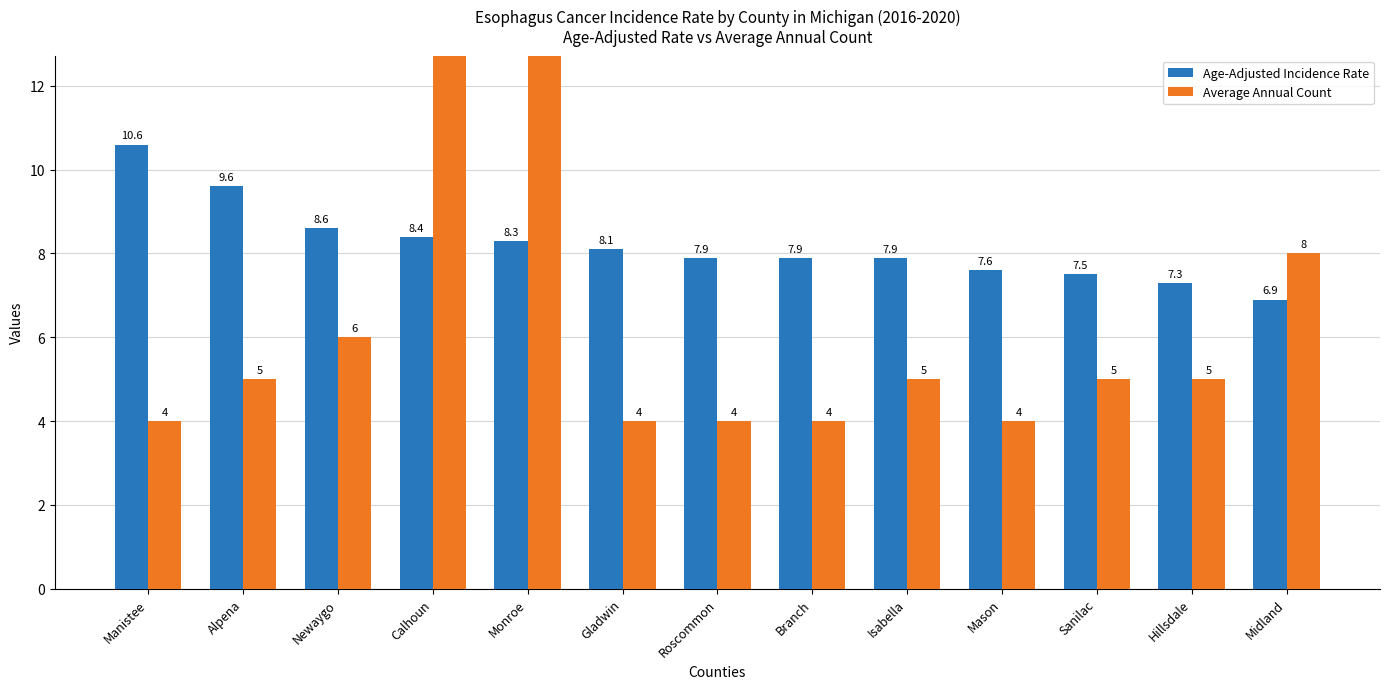

List the series in order of their peak value, lowest first.

Age-Adjusted Incidence Rate, Average Annual Count